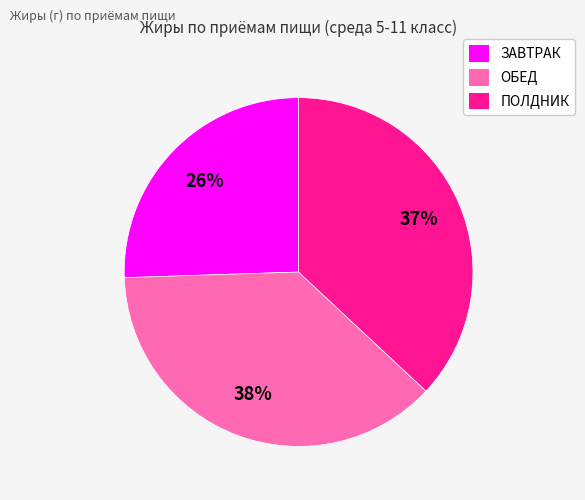

To the nearest percent, what is the difference between the largest and smallest slice percentages?

12%